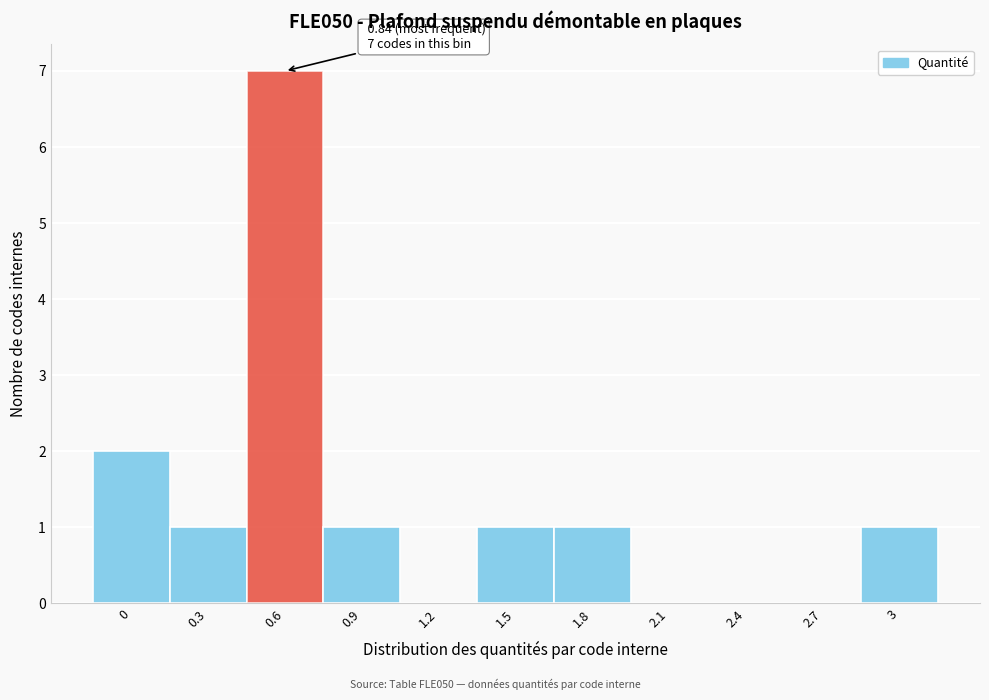

Reading left to right, what are all the values shown in this chart?

0=2	0.3=1	0.6=7	0.9=1	1.2=0	1.5=1	1.8=1	2.1=0	2.4=0	2.7=0	3=1